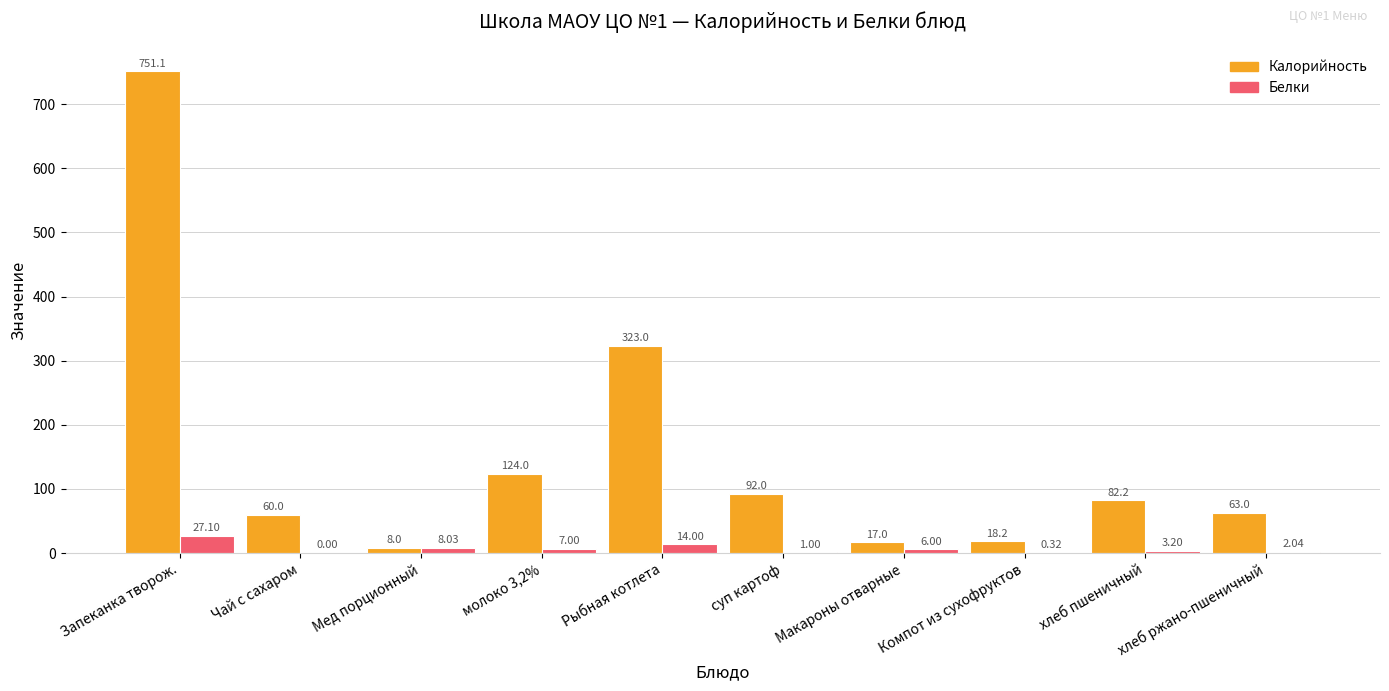

What is the total value across all series at Компот из сухофруктов?

18.6